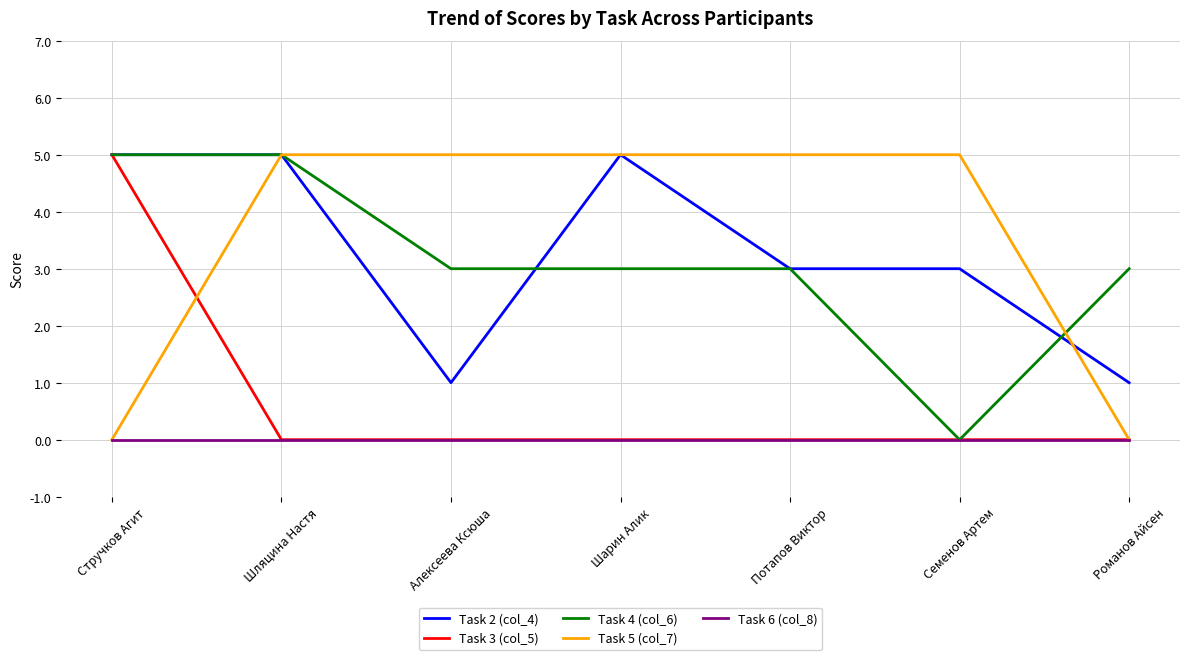

Between Шарин Алик and Романов Айсен, which series saw the biggest shift?

Task 5 (col_7)